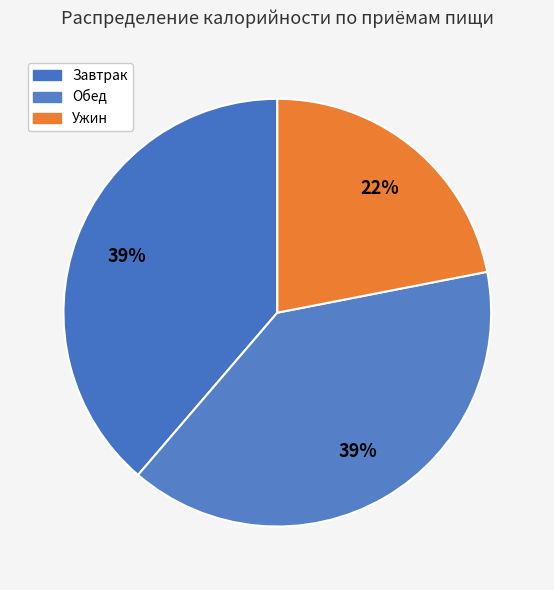

How many segments does this pie chart have?

3